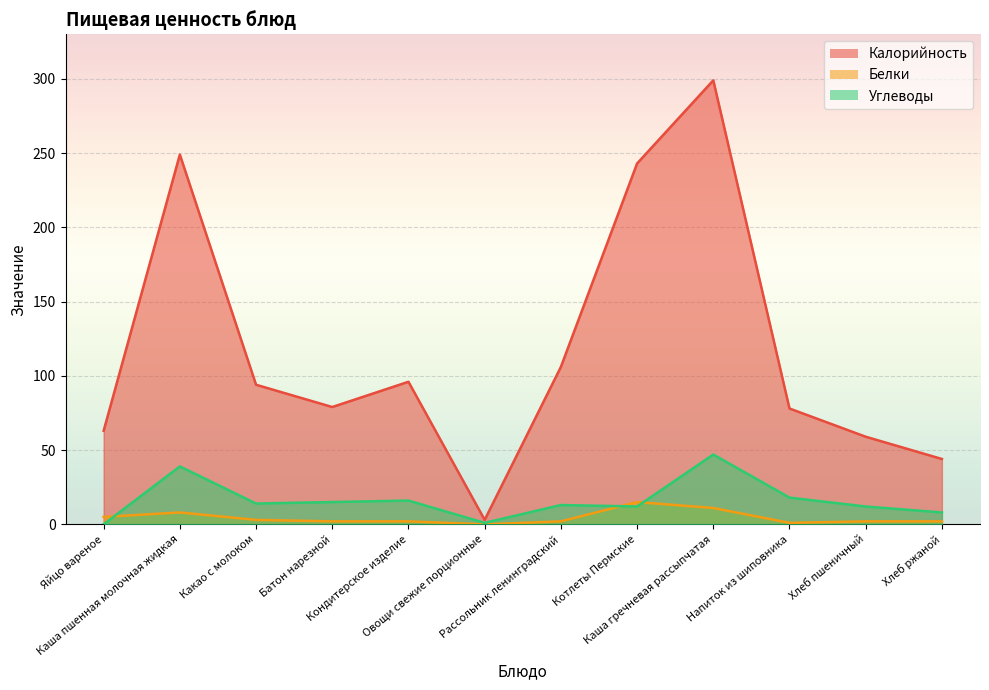

At how many categories does at least one series exceed 161?

3